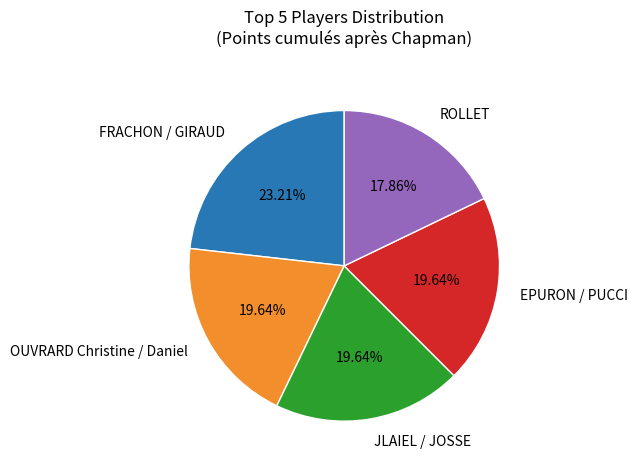

Is the sum of FRACHON / GIRAUD and JLAIEL / JOSSE greater than half?

No